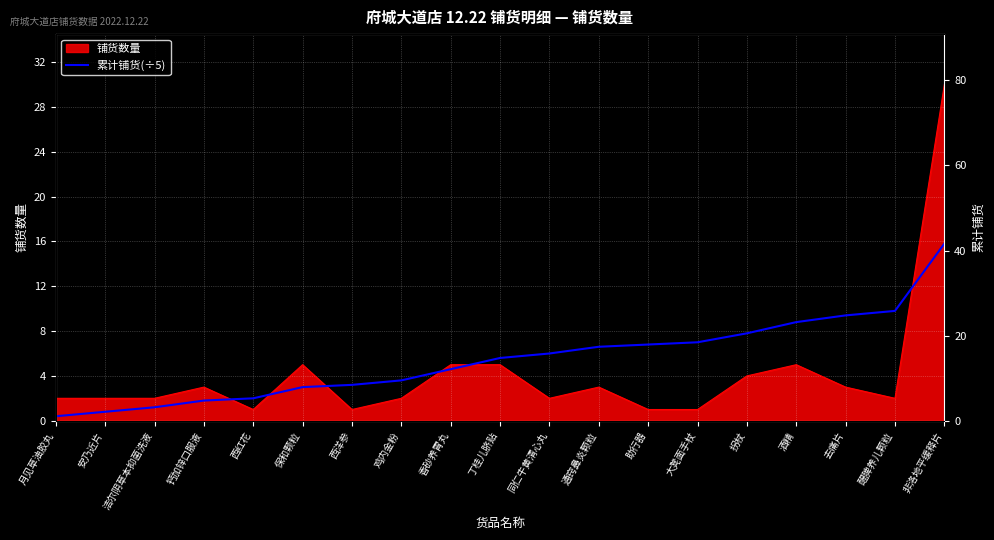

Reading left to right, extract all data points from this chart.

月见草油胶丸=0.4	安乃近片=0.8	洁尔阴草本抑菌洗液=1.2	钙加锌口服液=1.8	西红花=2.0	保和颗粒=3.0	西洋参=3.2	鸡内金粉=3.6	香砂养胃丸=4.6	丁桂儿脐贴=5.6	同仁牛黄清心丸=6.0	通窍鼻炎颗粒=6.6	助行器=6.8	大凳面手杖=7.0	拐杖=7.8	酒精=8.8	去痛片=9.4	醒脾养儿颗粒=9.8	非洛地平缓释片=15.8